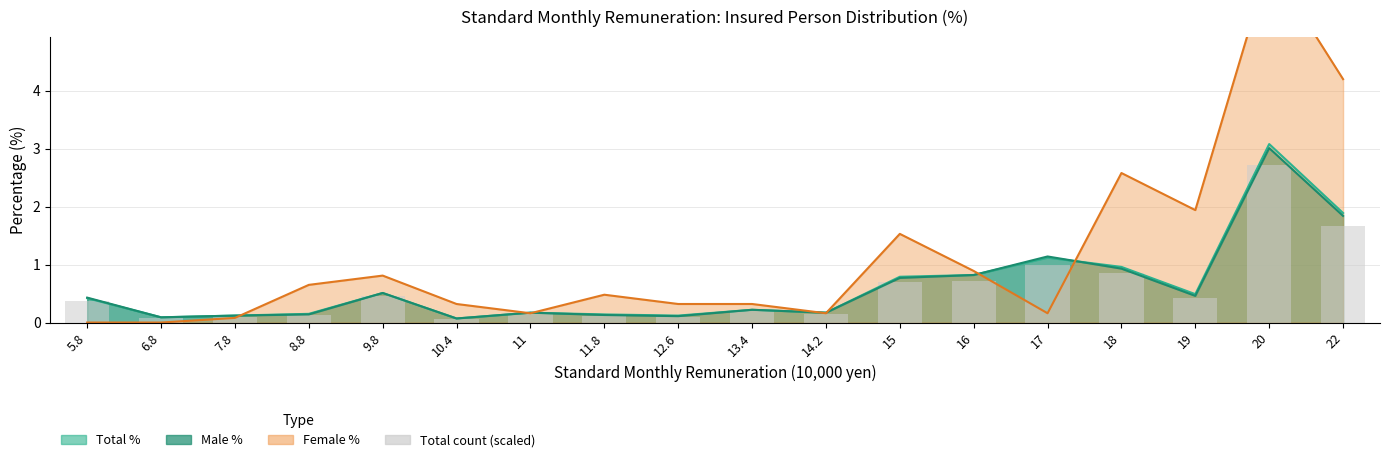

Reading left to right, extract all data points from this chart.

5.8=0.4	6.8=0.1	7.8=0.1	8.8=0.1	9.8=0.5	10.4=0.1	11=0.1	11.8=0.1	12.6=0.1	13.4=0.2	14.2=0.1	15=0.7	16=0.7	17=1.0	18=0.8	19=0.4	20=2.7	22=1.7